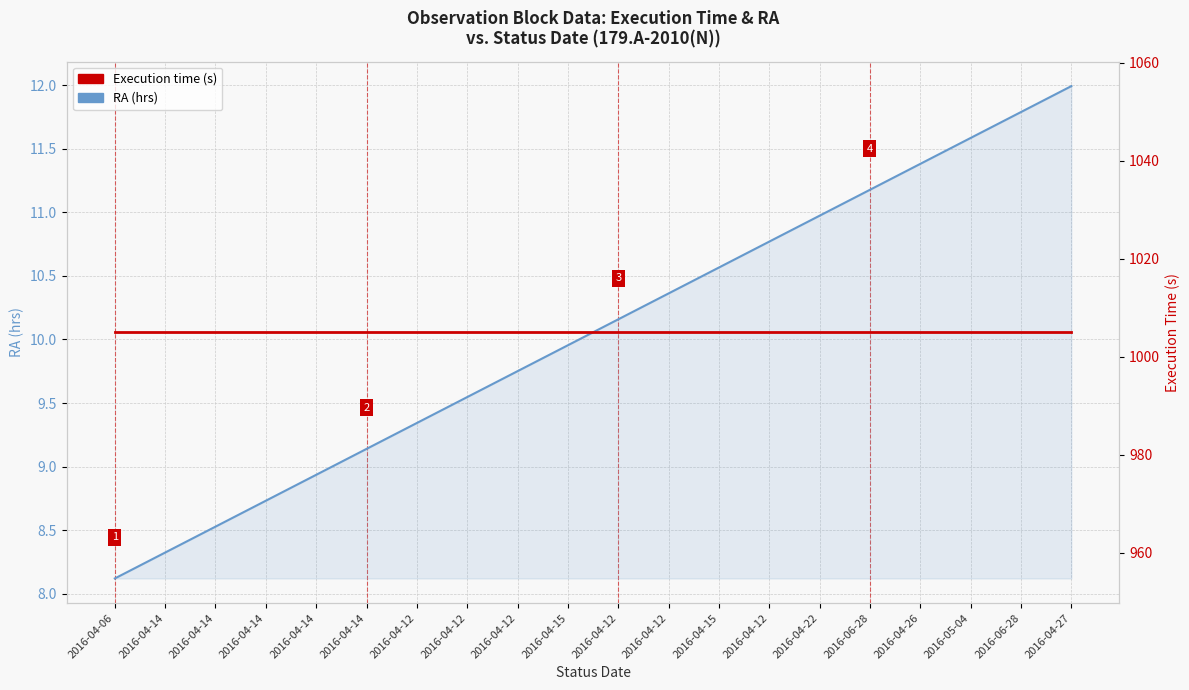

Reading right to left, transcribe all the data shown in this chart.

RA (hrs): 12.0	11.8	11.6	11.4	11.2	11.0	10.8	10.6	10.4	10.2	10.0	9.8	9.5	9.3	9.1	8.9	8.7	8.5	8.3	8.1
Execution time (s): 1005.0	1005.0	1005.0	1005.0	1005.0	1005.0	1005.0	1005.0	1005.0	1005.0	1005.0	1005.0	1005.0	1005.0	1005.0	1005.0	1005.0	1005.0	1005.0	1005.0